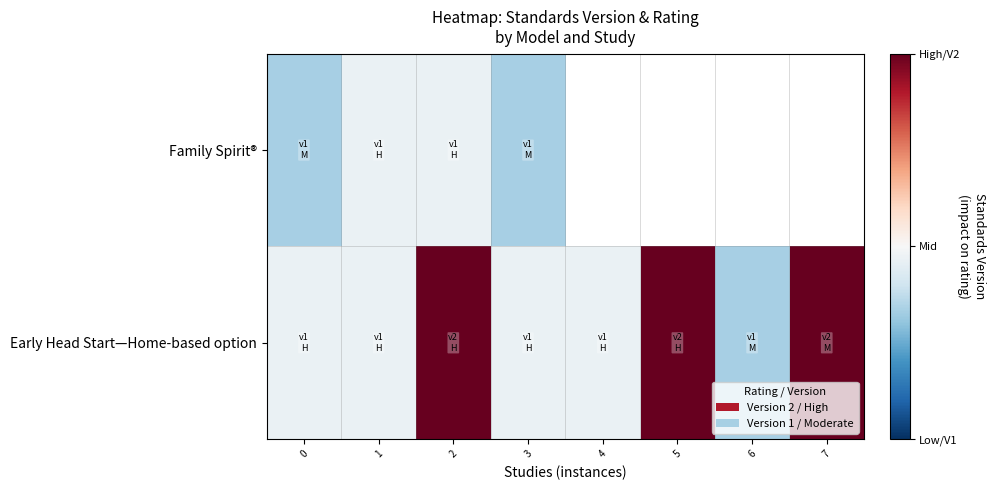

What is the maximum value shown in the chart?

1.9